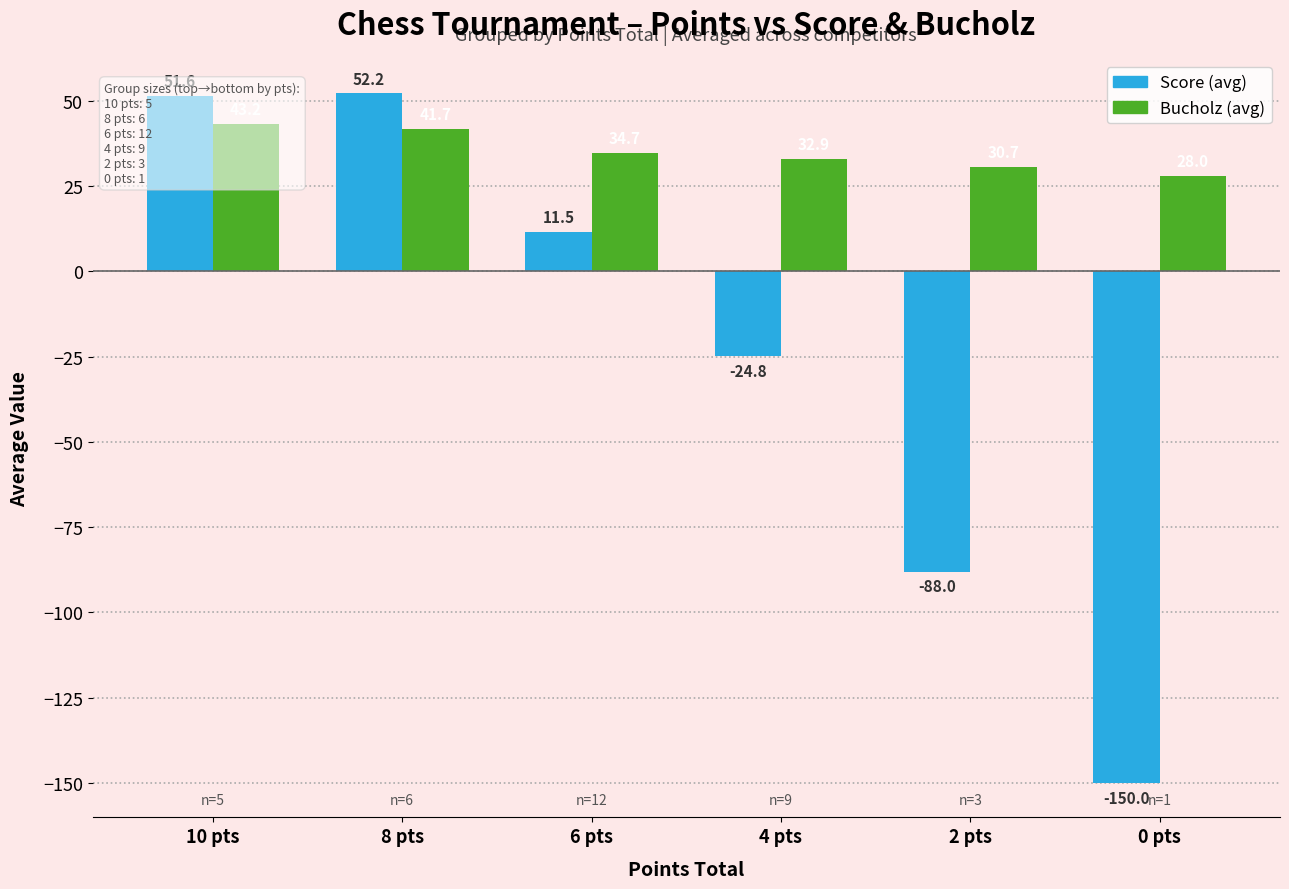

Reading right to left, transcribe all the data shown in this chart.

Score (avg): 0 pts=-150.0	2 pts=-88.0	4 pts=-24.8	6 pts=11.5	8 pts=52.2	10 pts=51.6
Bucholz (avg): 0 pts=28.0	2 pts=30.7	4 pts=32.9	6 pts=34.7	8 pts=41.7	10 pts=43.2